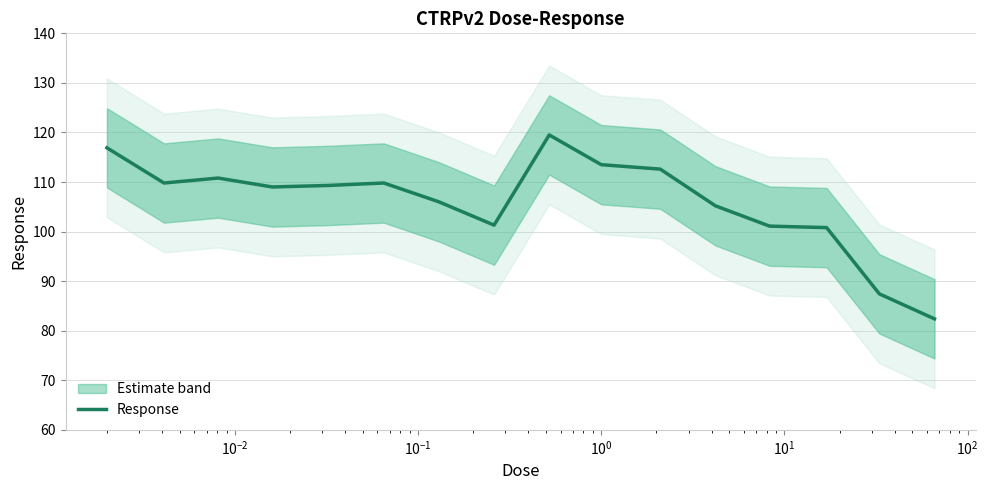

What is the maximum value shown in the chart?

119.5